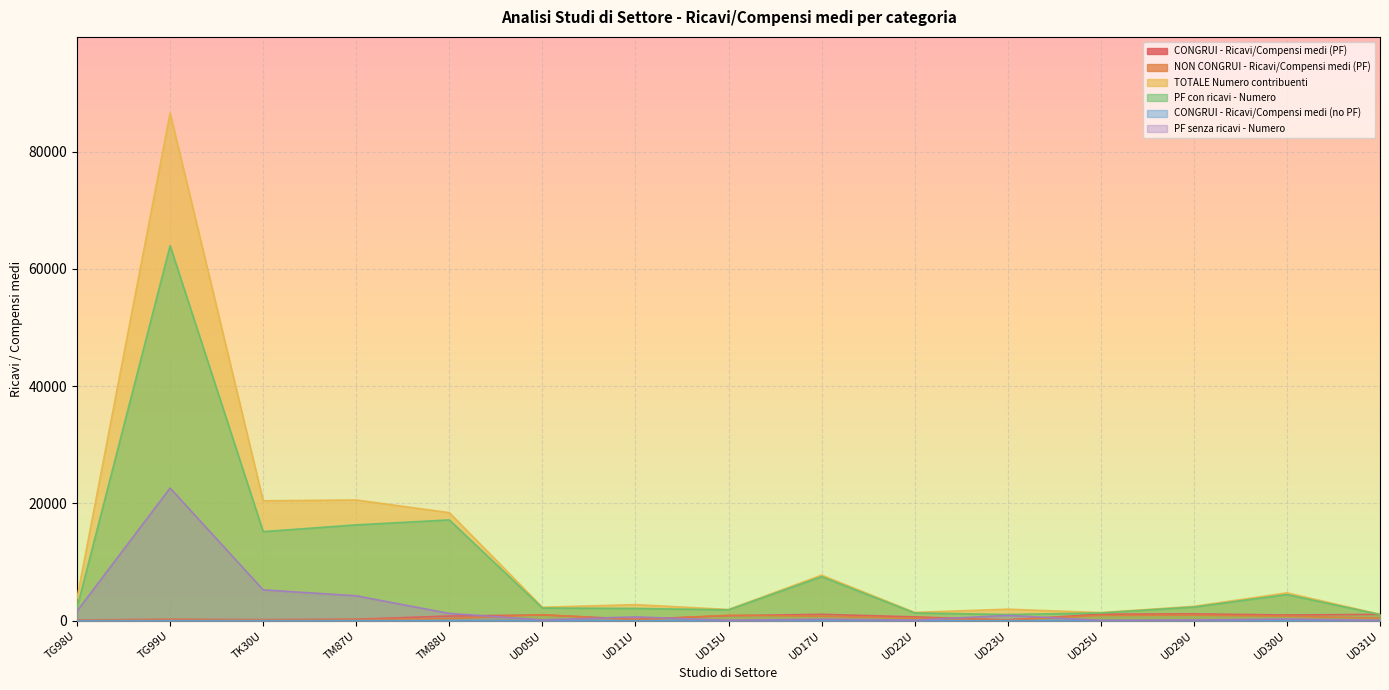

Is it true that CONGRUI - Ricavi/Compensi medi (no PF) equals 13.0 at UD23U?

True